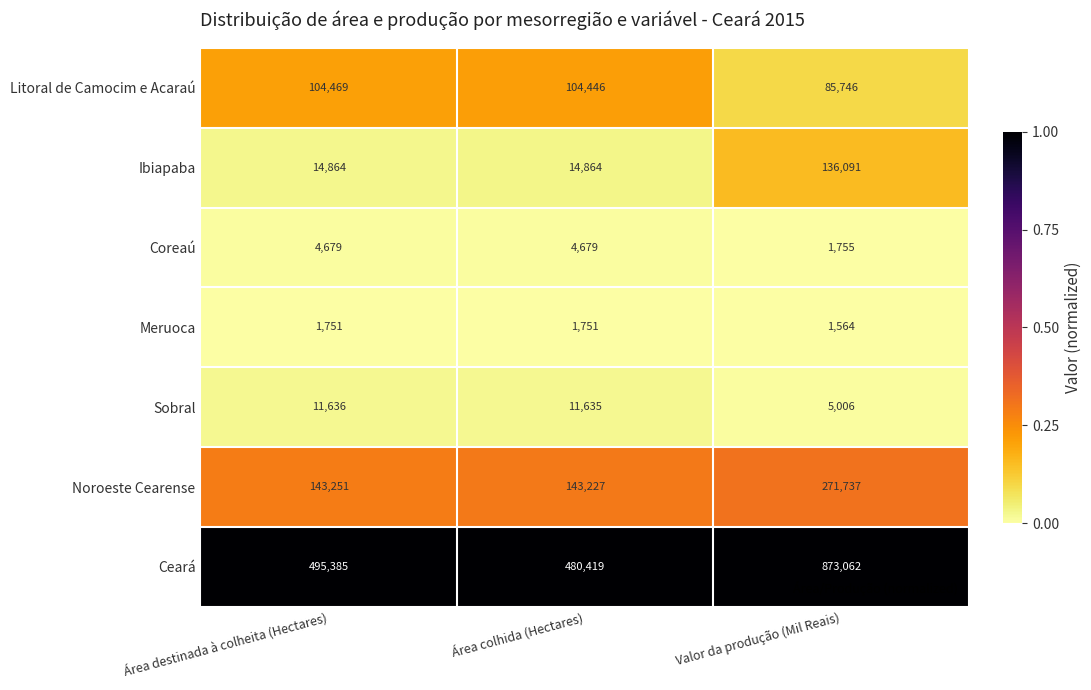

Which series has the widest spread of values?

Ceará